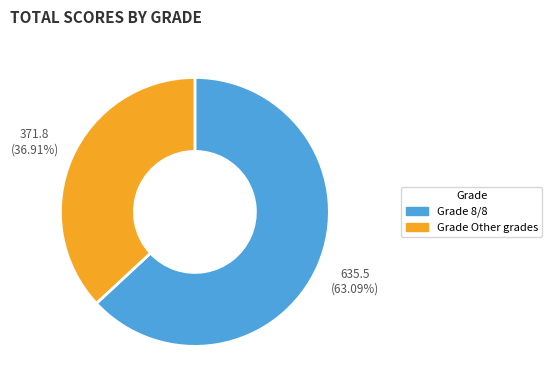

Count the number of slices in the pie.

2